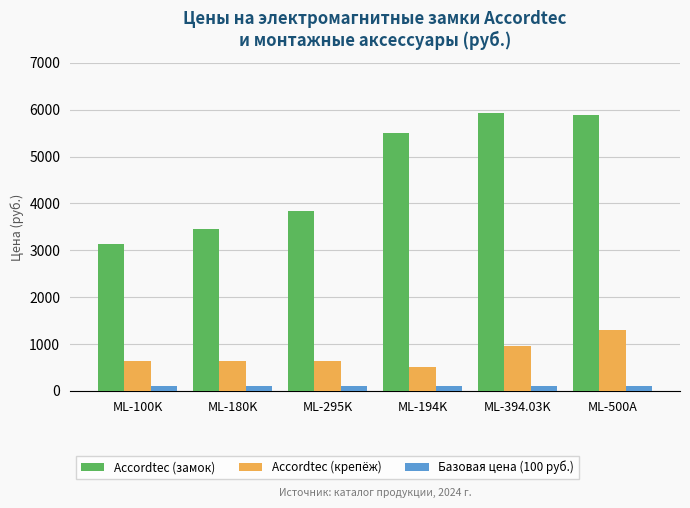

The value of Accordtec (крепёж) at ML-295K is 864. True or false?

False